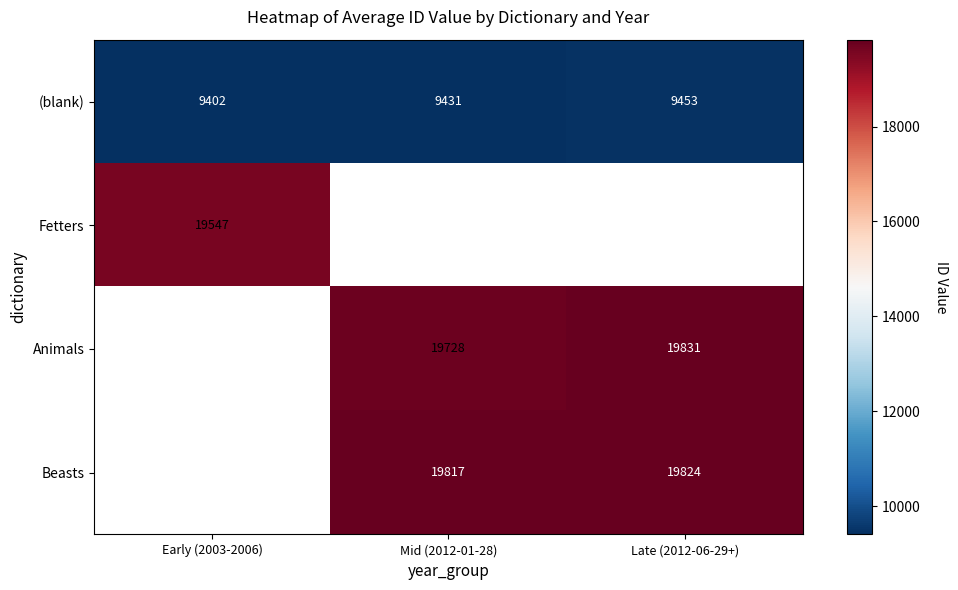

Read the (blank) value at Early (2003-2006), to the nearest 5.

9400